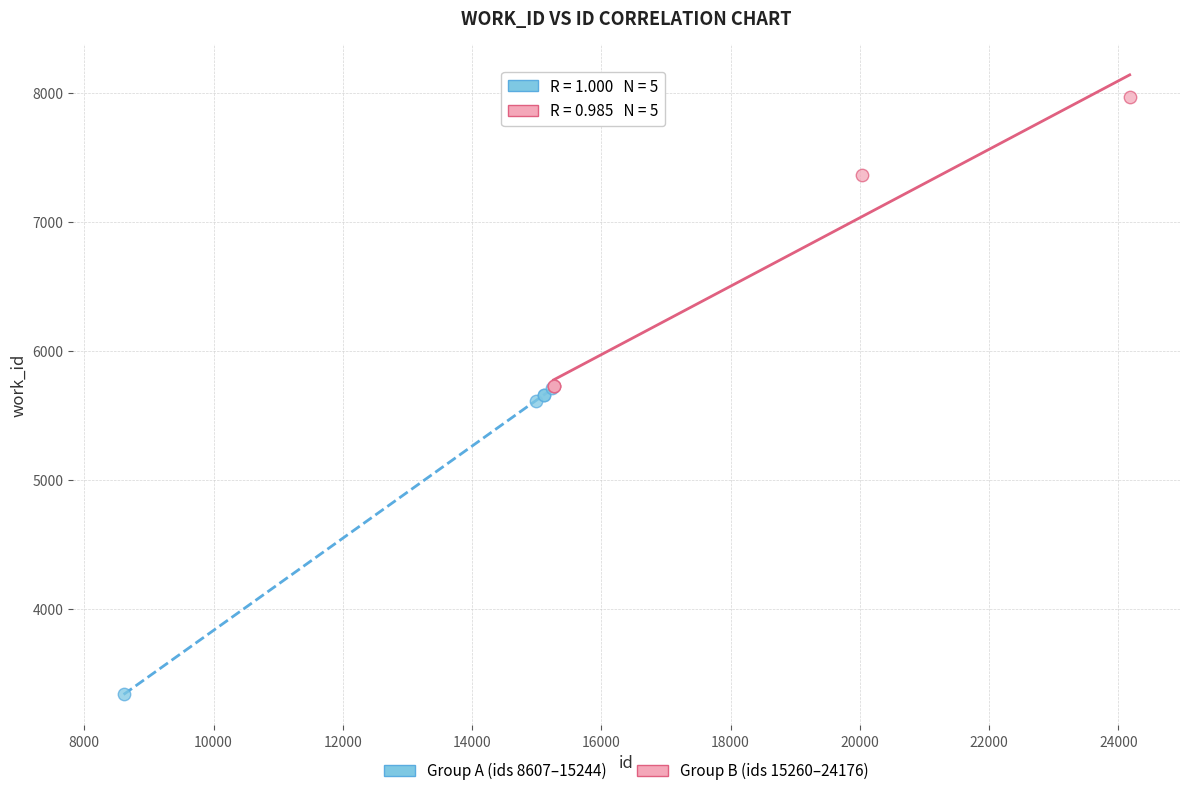

What are all the series names shown in the legend?

Group A (ids 8607–15244), Group B (ids 15260–24176)